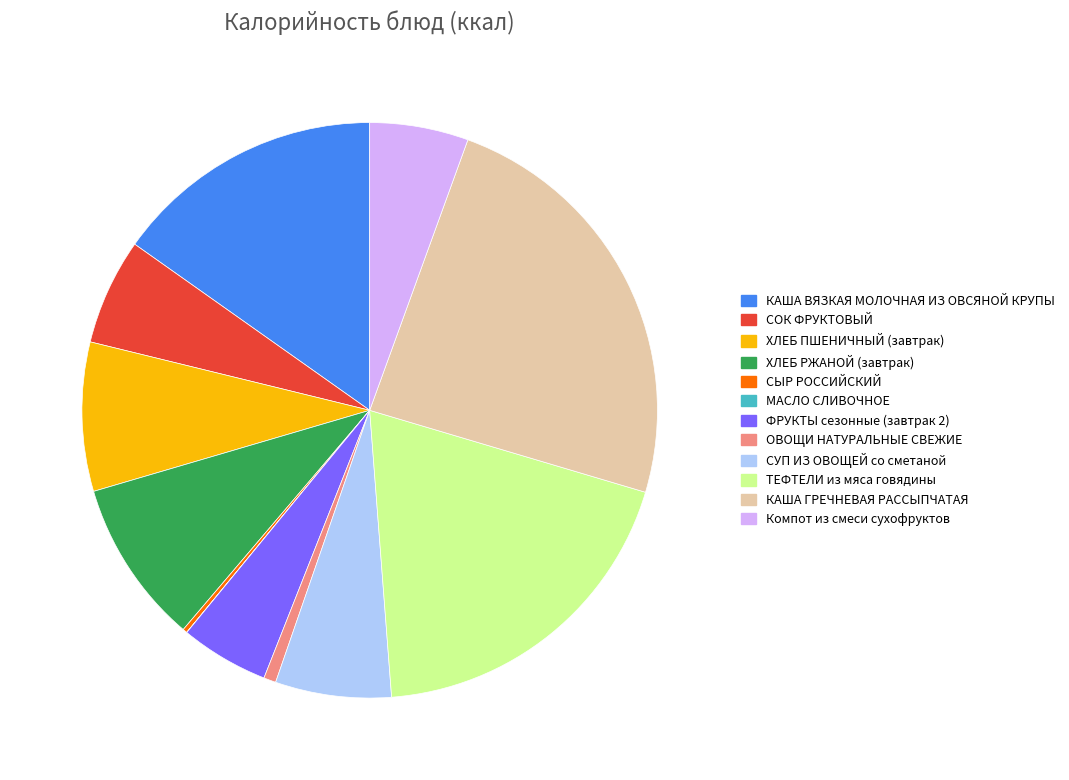

Which slice is the largest?

КАША ГРЕЧНЕВАЯ РАССЫПЧАТАЯ